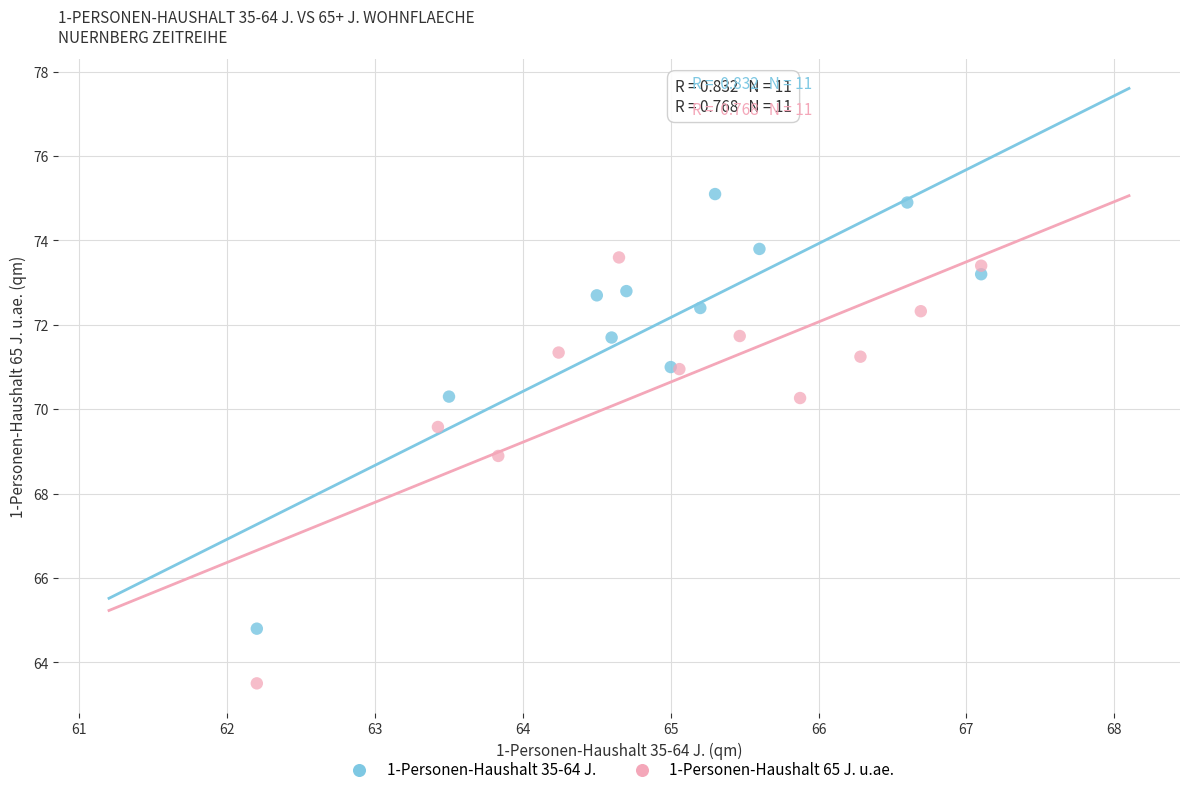

Which series has the largest Y range (max minus min)?

1-Personen-Haushalt 35-64 J.